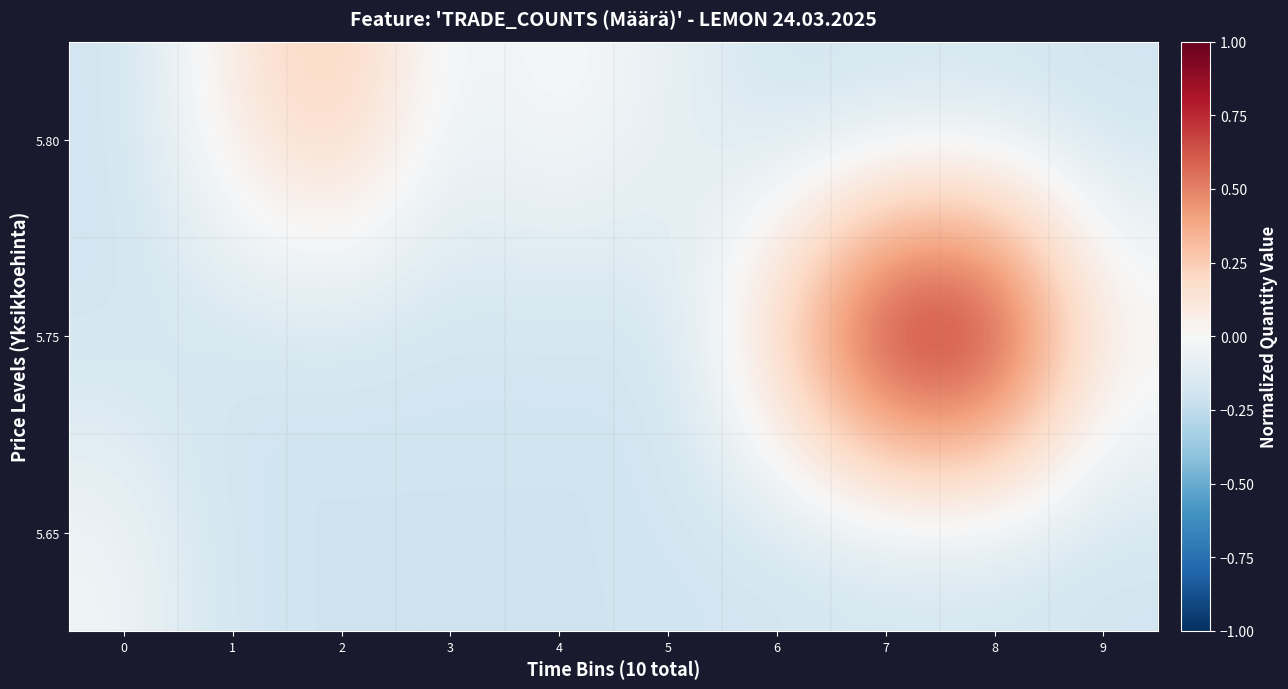

Rank the series by their maximum value, from highest to lowest.

row_1, row_0, row_2